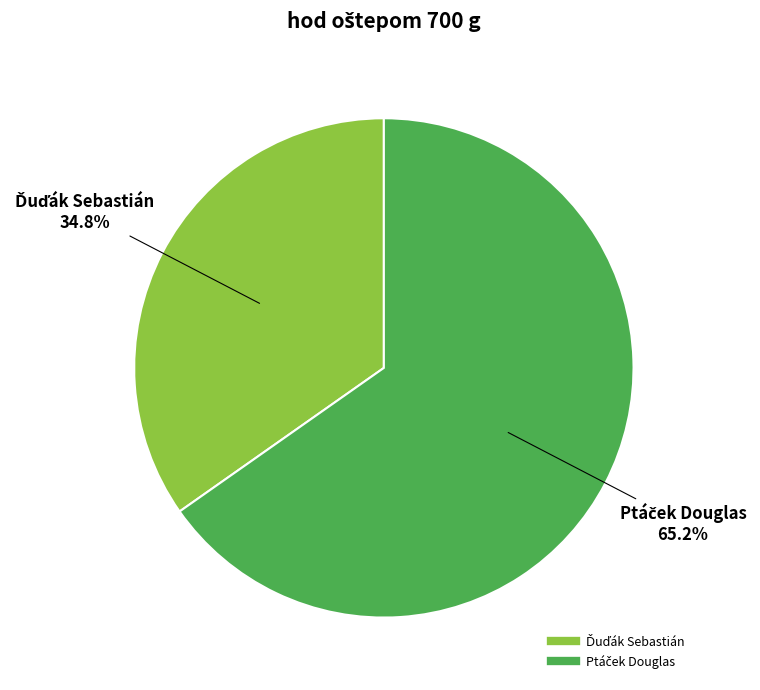

Is there a majority slice in this chart?

Yes